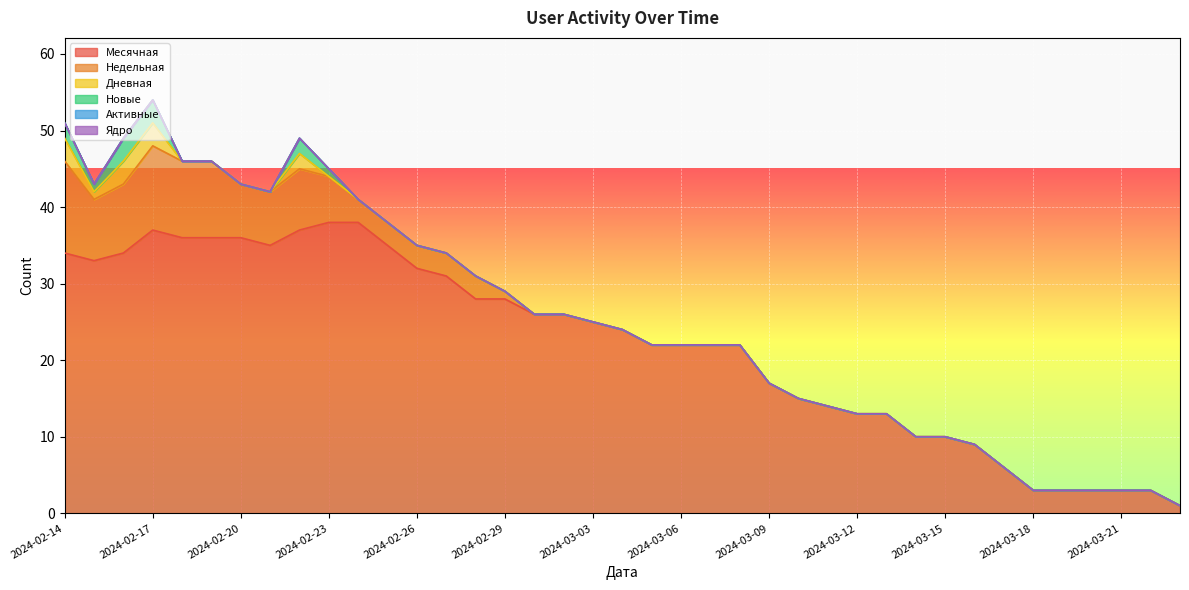

What is the maximum value shown in the chart?

38